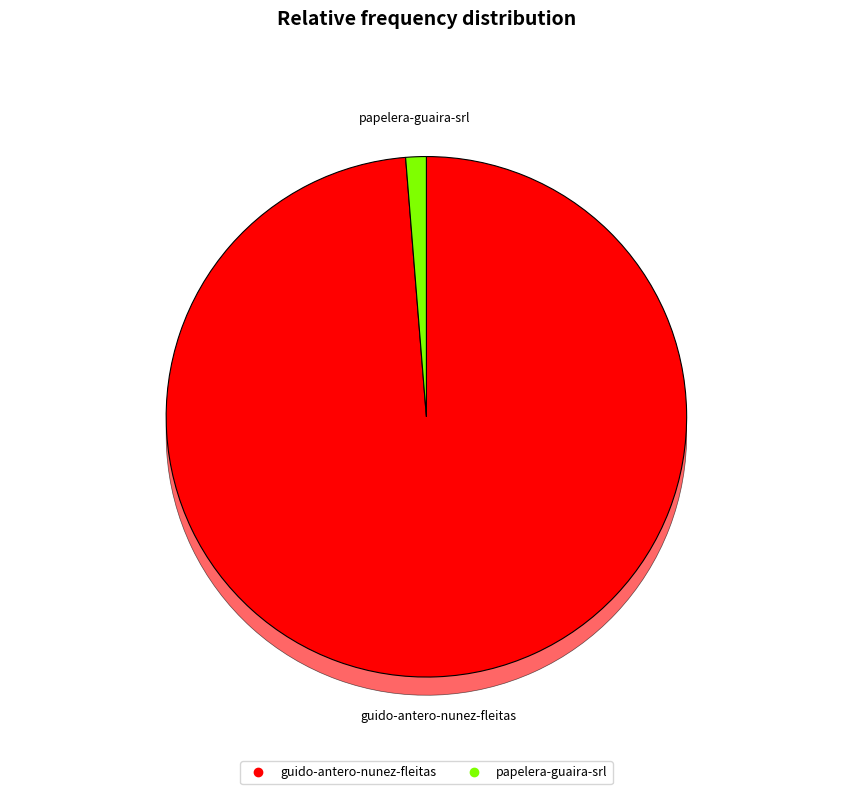

To the nearest percent, what is the difference between the guido-antero-nunez-fleitas and papelera-guaira-srl slice percentages?

97%